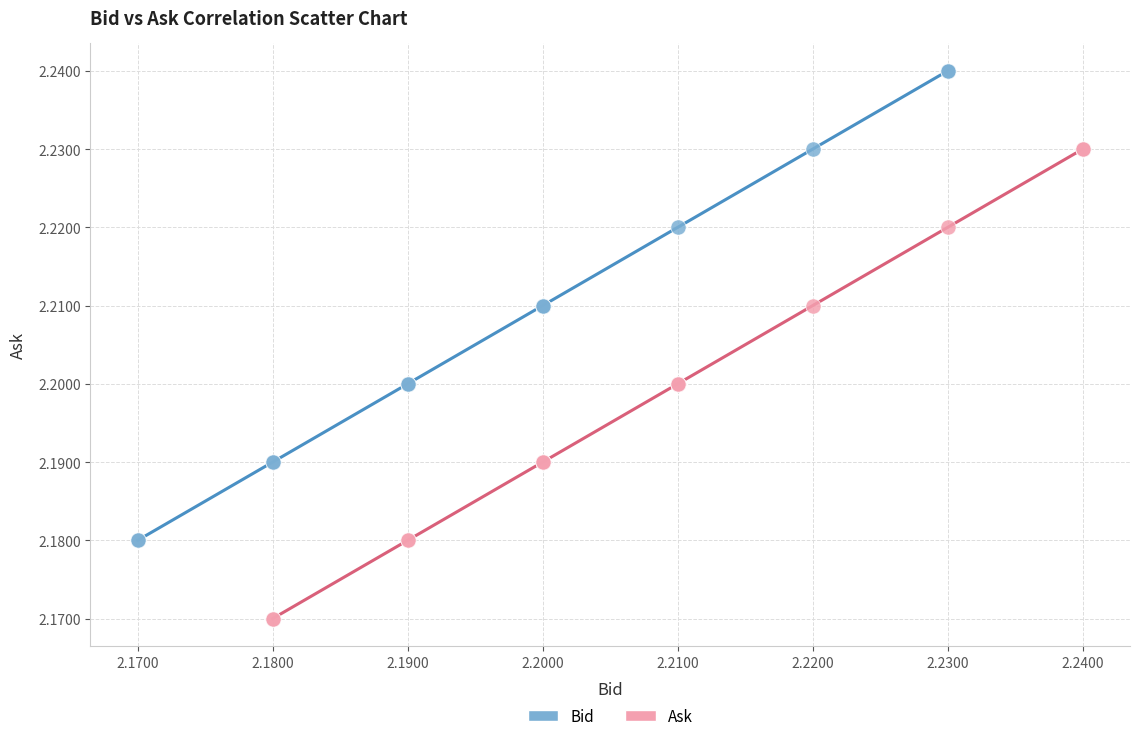

Which series reaches the minimum Y coordinate?

Ask